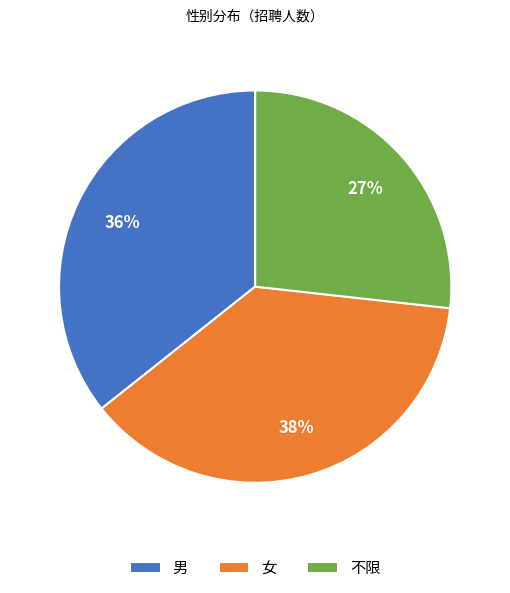

To the nearest percent, what is the average slice percentage?

33%